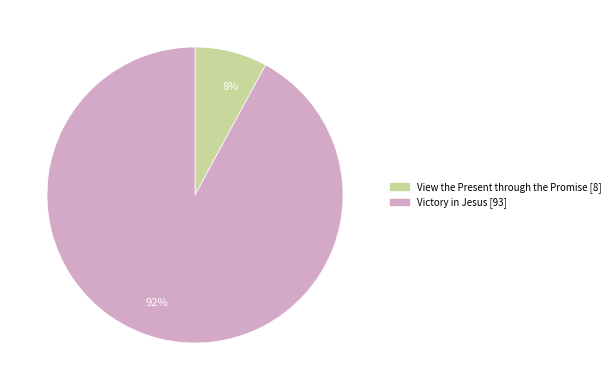

How many slices are in this pie chart?

2